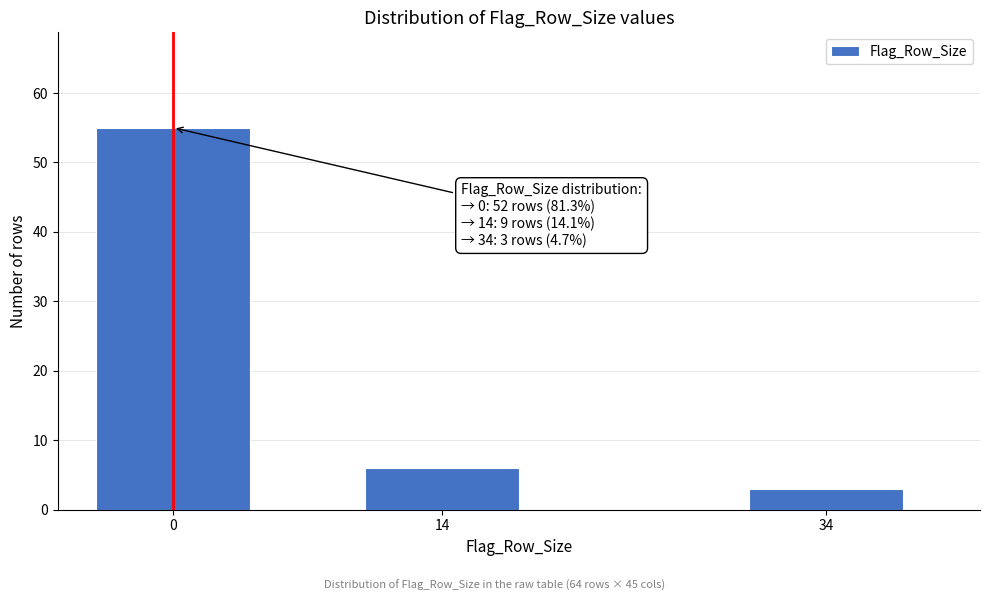

Reading right to left, what are all the values shown in this chart?

34=3	14=6	0=55